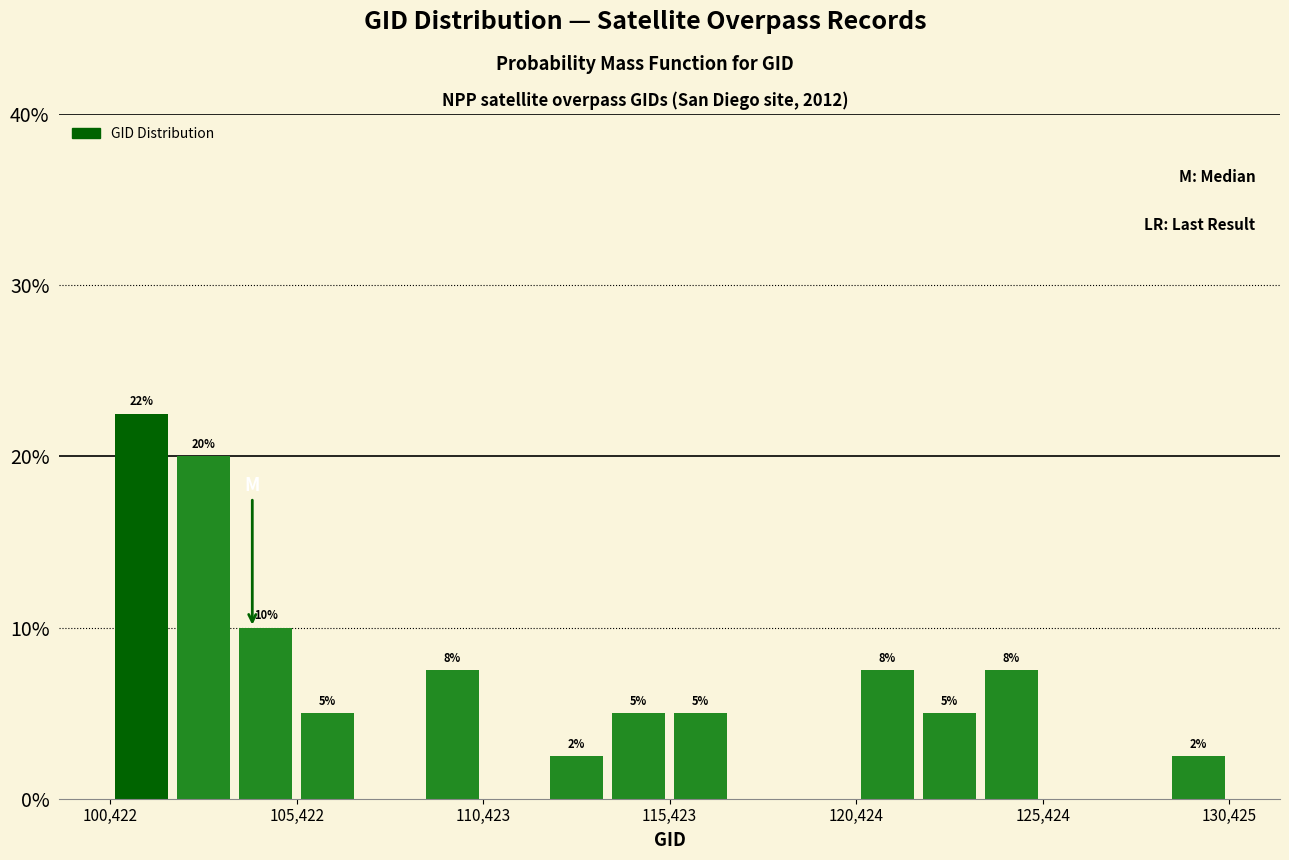

Read against the x-axis, roughly where is the centre of the tallest bar?

101000